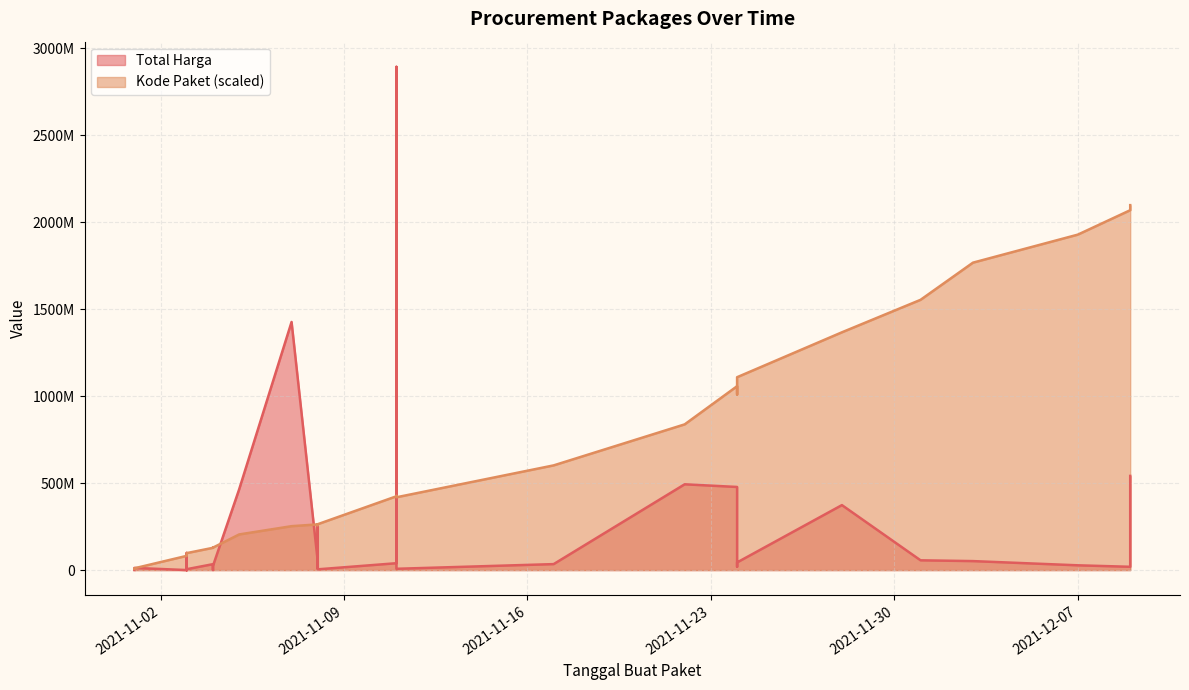

Between 2021-11-01 and 2021-11-01, which series saw the biggest shift?

Total Harga